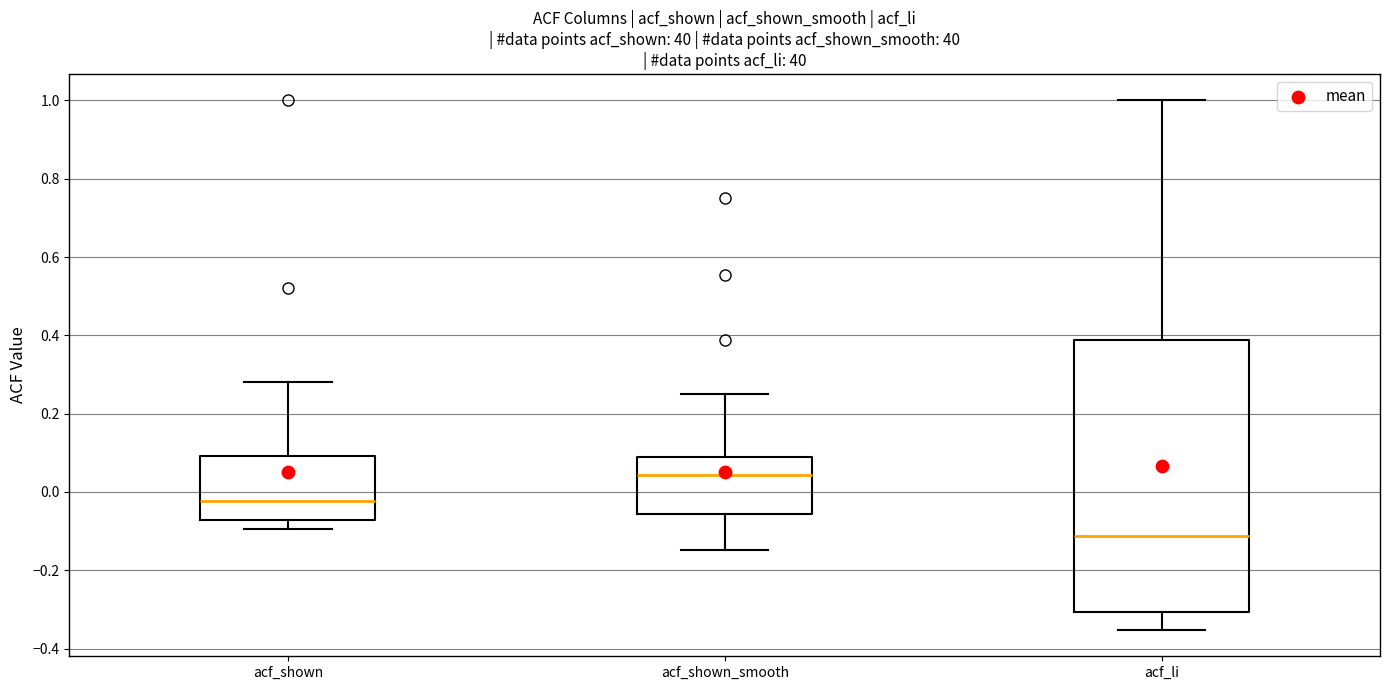

Reading left to right, read every box against the y-axis: the position of its median line, the range the box covers, and the ends of its whiskers. The values are not printed on the chart, so give them approximately, as read against the axis.

acf_shown: median -0.02, box -0.08 to 0.10, whiskers -0.10 to 0.28
acf_shown_smooth: median 0.04, box -0.06 to 0.10, whiskers -0.14 to 0.26
acf_li: median -0.12, box -0.30 to 0.38, whiskers -0.36 to 1.00